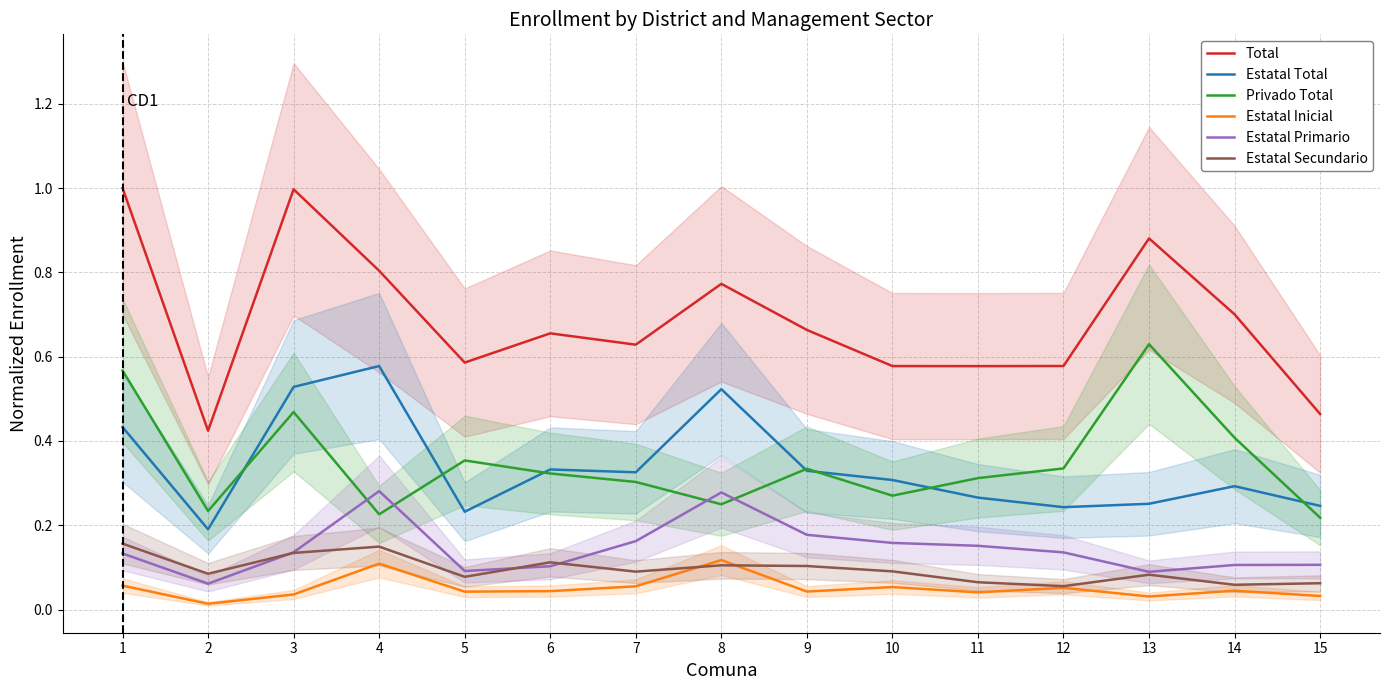

Which category has the lowest value in the Privado Total series?

15